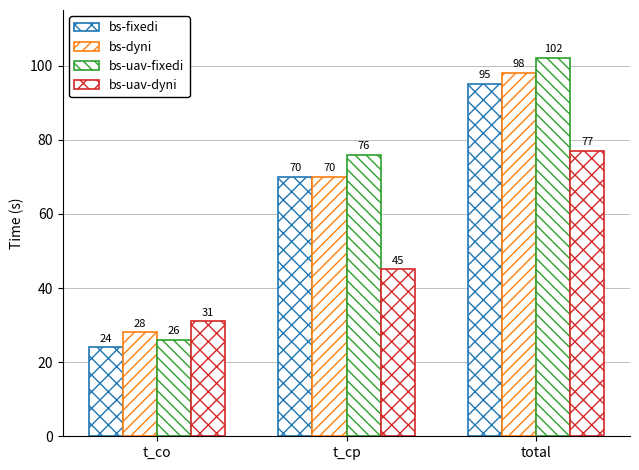

How many distinct data groups are displayed?

4